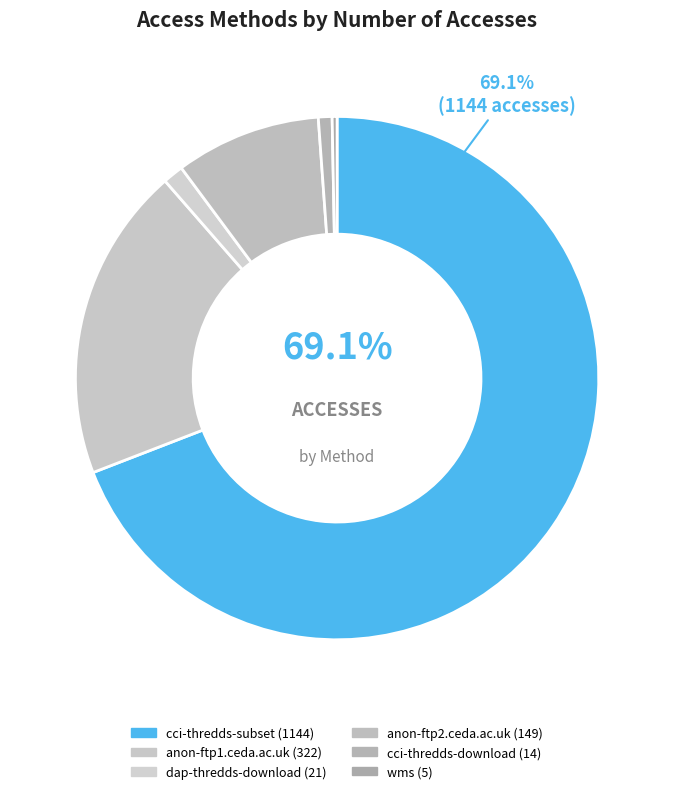

The cci-thredds-subset slice represents 69% of the pie. True or false?

True